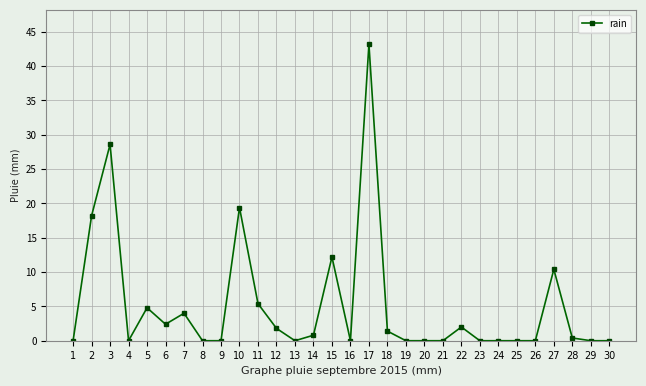

At which category does the data reach its first local peak?

3